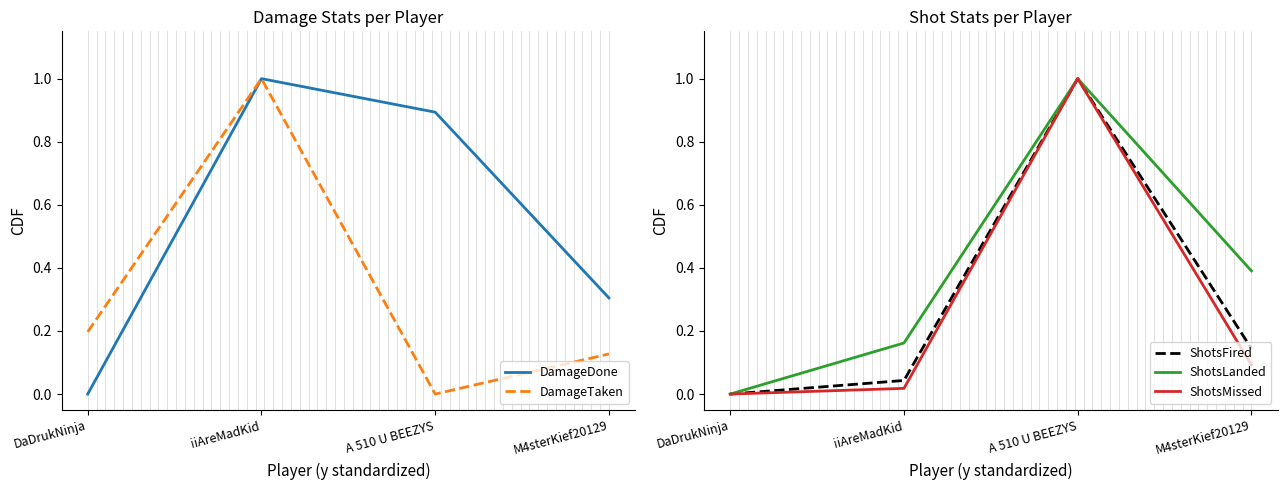

How many positive values does the ShotsFired series have?

3